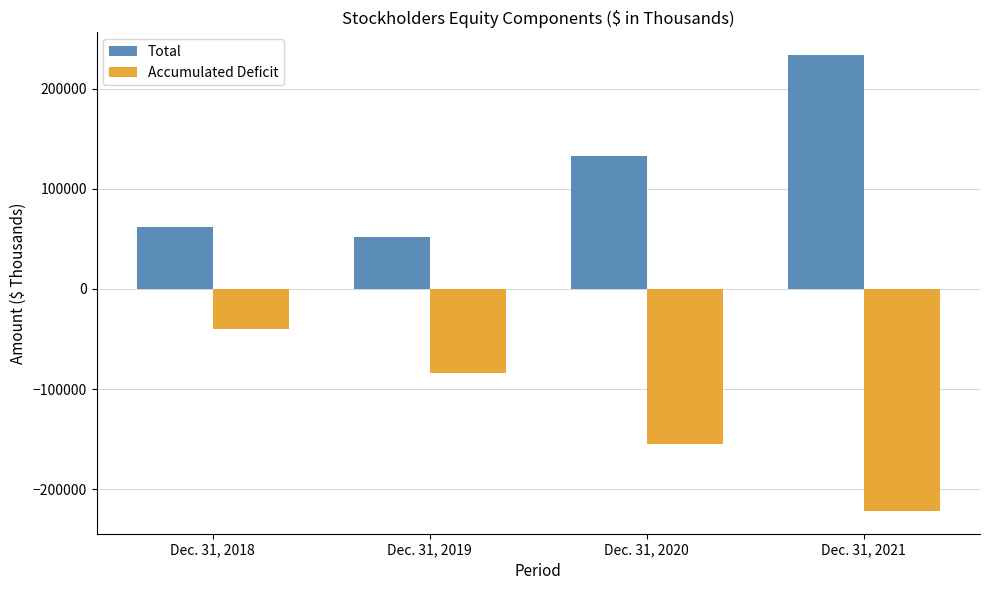

Reading right to left, what are all the values shown in this chart?

Total: 233340	132682	51698	61977
Accumulated Deficit: -221481	-154322	-83395	-39485